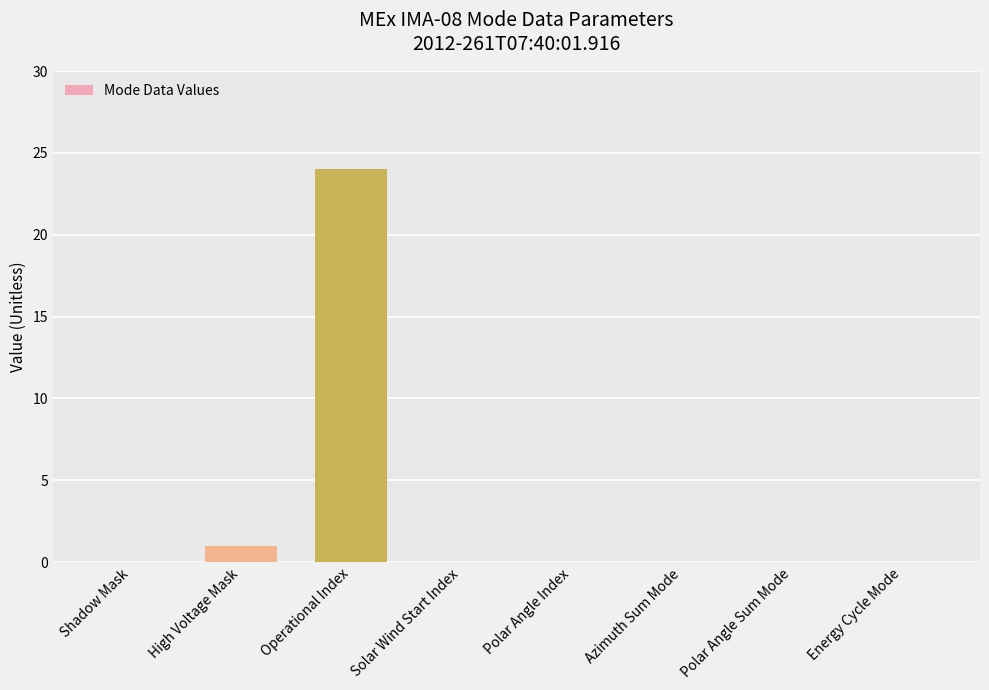

What is the sum of all values?

25